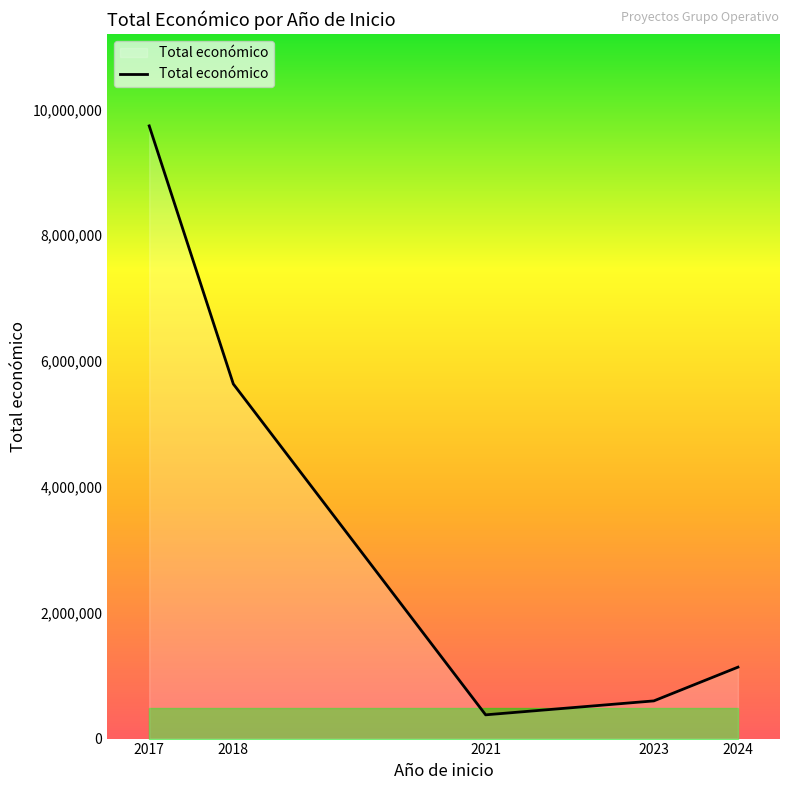

What is the change in value from 2023 to 2024?

+536100